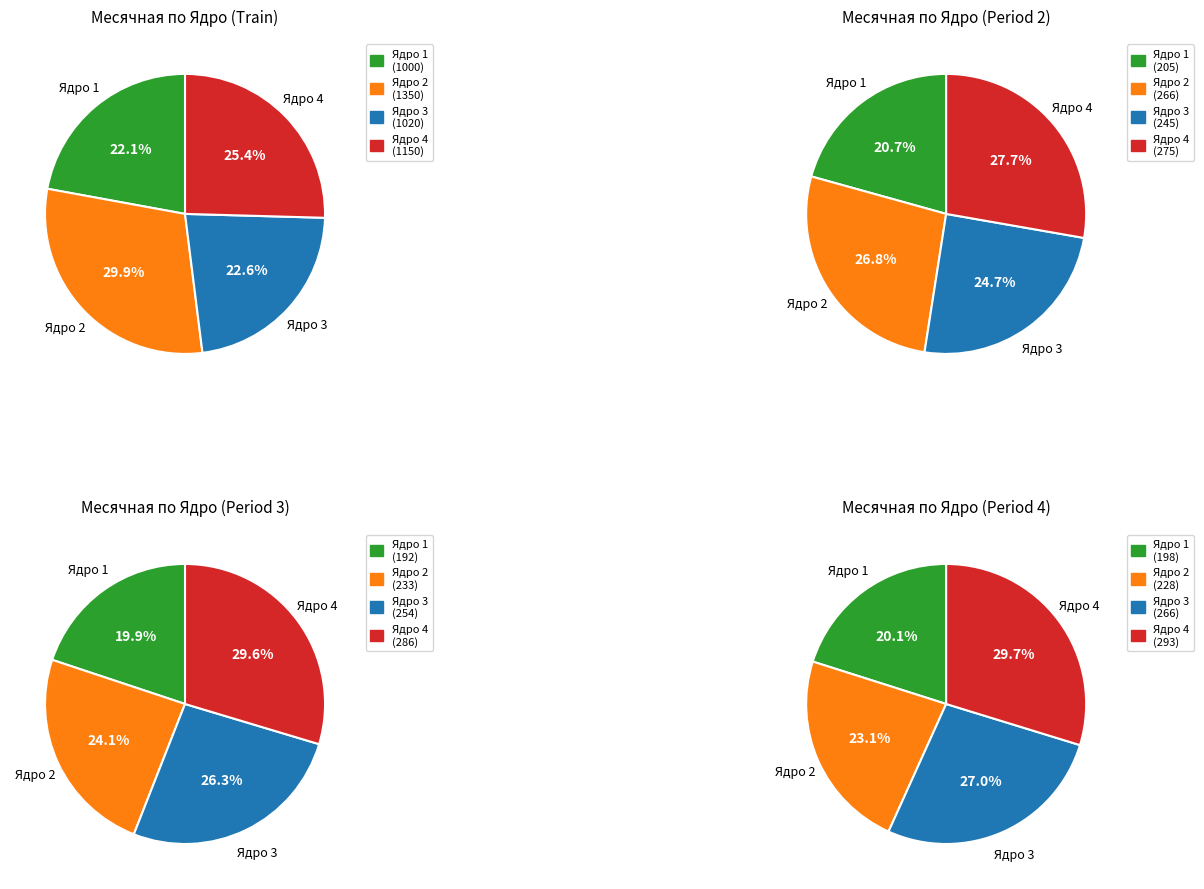

Do 1 and 3 together represent more than half of the pie?

No